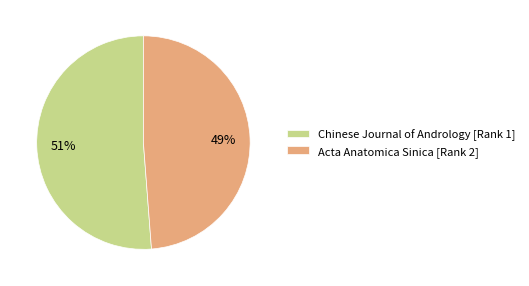

To the nearest percent, what is the average slice percentage?

50%